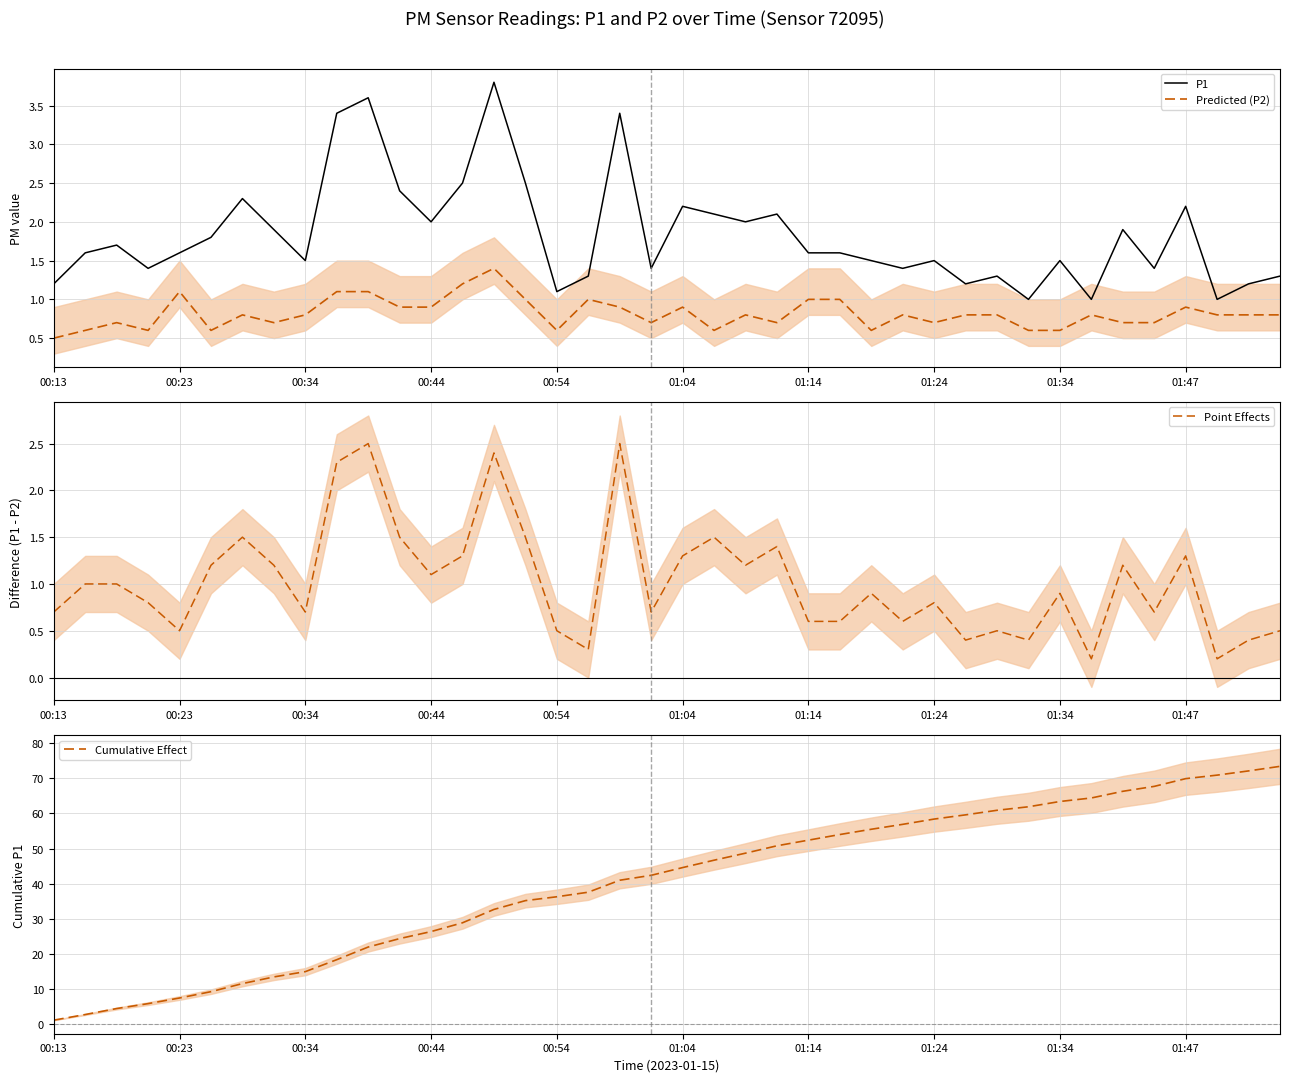

What is the maximum value for Point Effects?

2.5